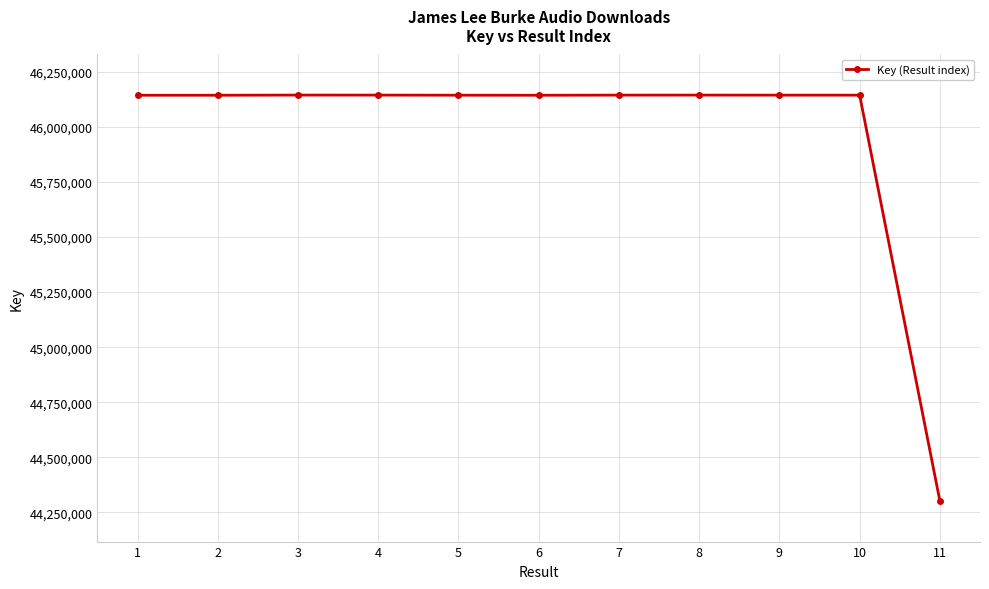

The value at 10 is 46144597. True or false?

True